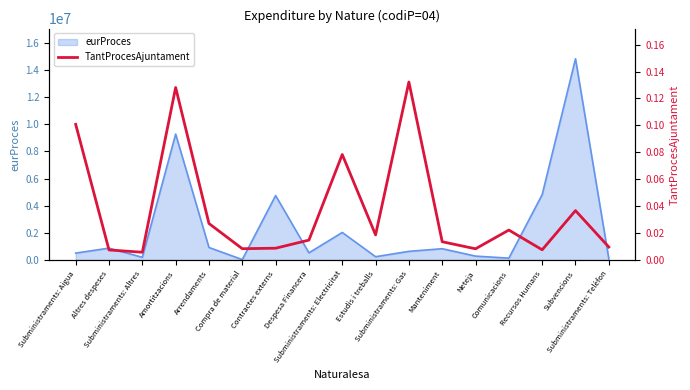

Reading right to left, extract all data points from this chart.

Subministraments: Telèfon=0.0	Subvencions=0.0	Recursos Humans=0.0	Comunicacions=0.0	Neteja=0.0	Manteniment=0.0	Subministraments: Gas=0.1	Estudis i treballs=0.0	Subministraments: Electricitat=0.1	Despesa Financera=0.0	Contractes externs=0.0	Compra de material=0.0	Arrendaments=0.0	Amortitzacions=0.1	Subministraments: Altres=0.0	Altres despeses=0.0	Subministraments: Aigua=0.1